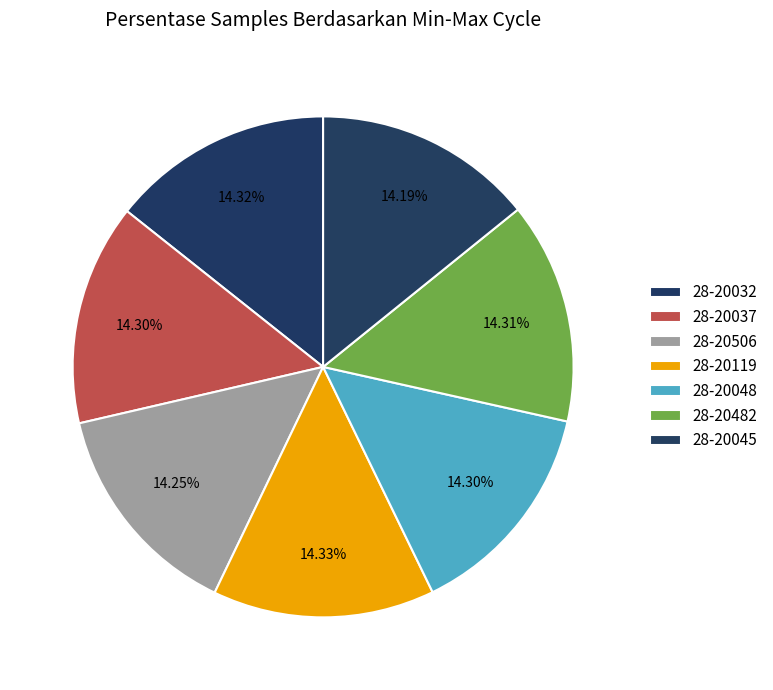

Count the number of slices in the pie.

7